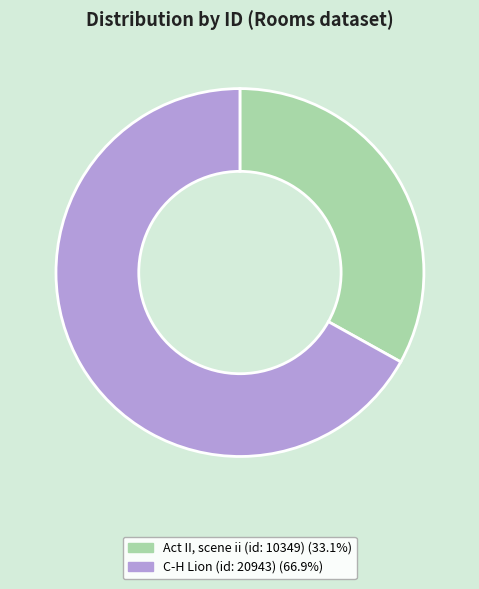

Between Act II, scene ii (id: 10349) and C-H Lion (id: 20943), which is larger?

C-H Lion (id: 20943)